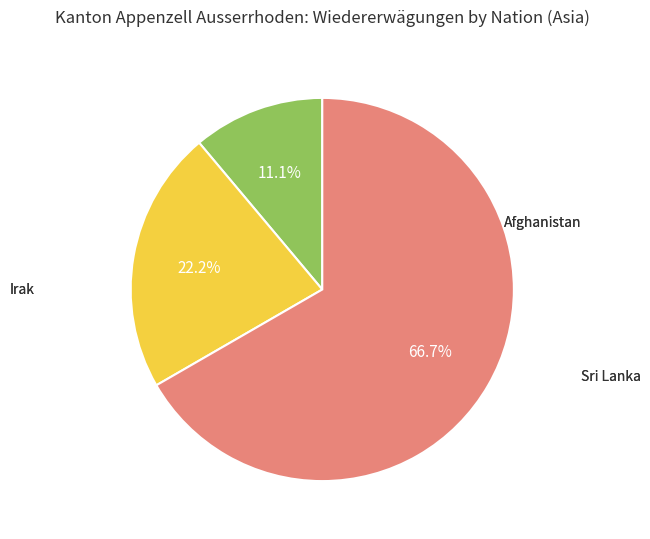

How many slices are in this pie chart?

3